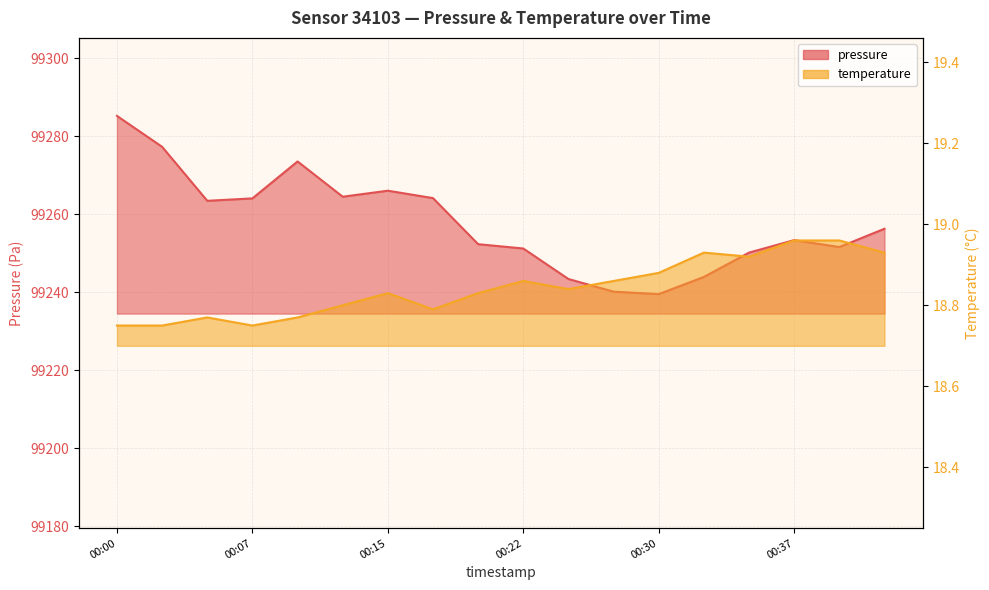

The value of pressure at 00:15 is 99266.1. True or false?

True